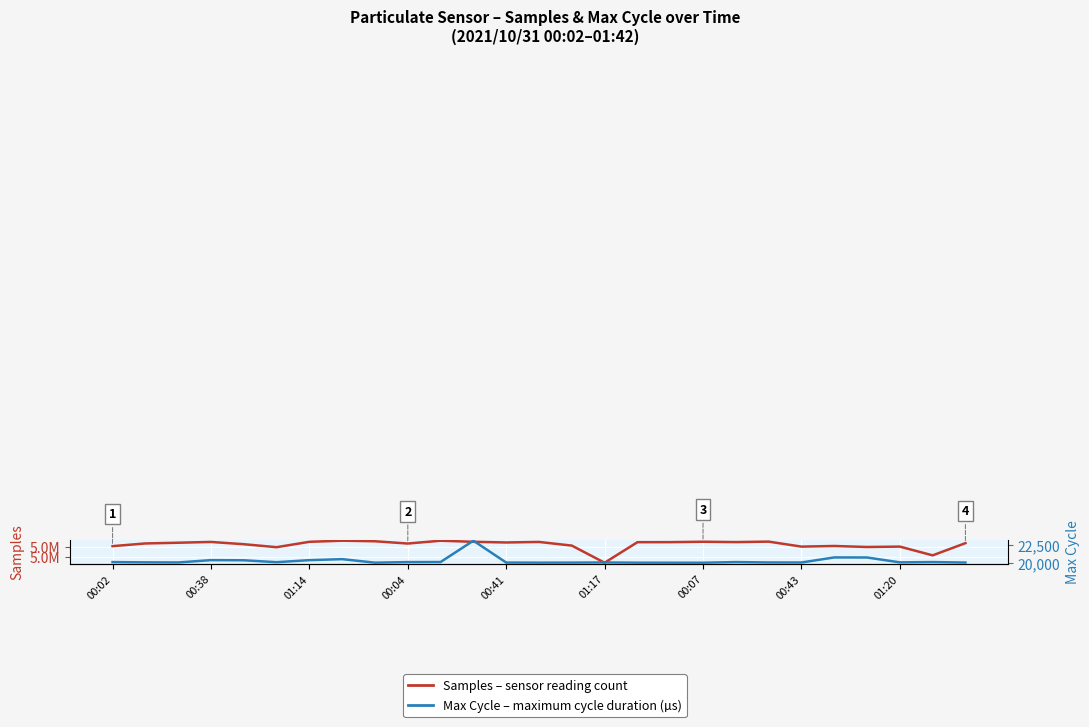

In Max Cycle (right), how many points are lower than both neighbors (excluding endpoints)?

7